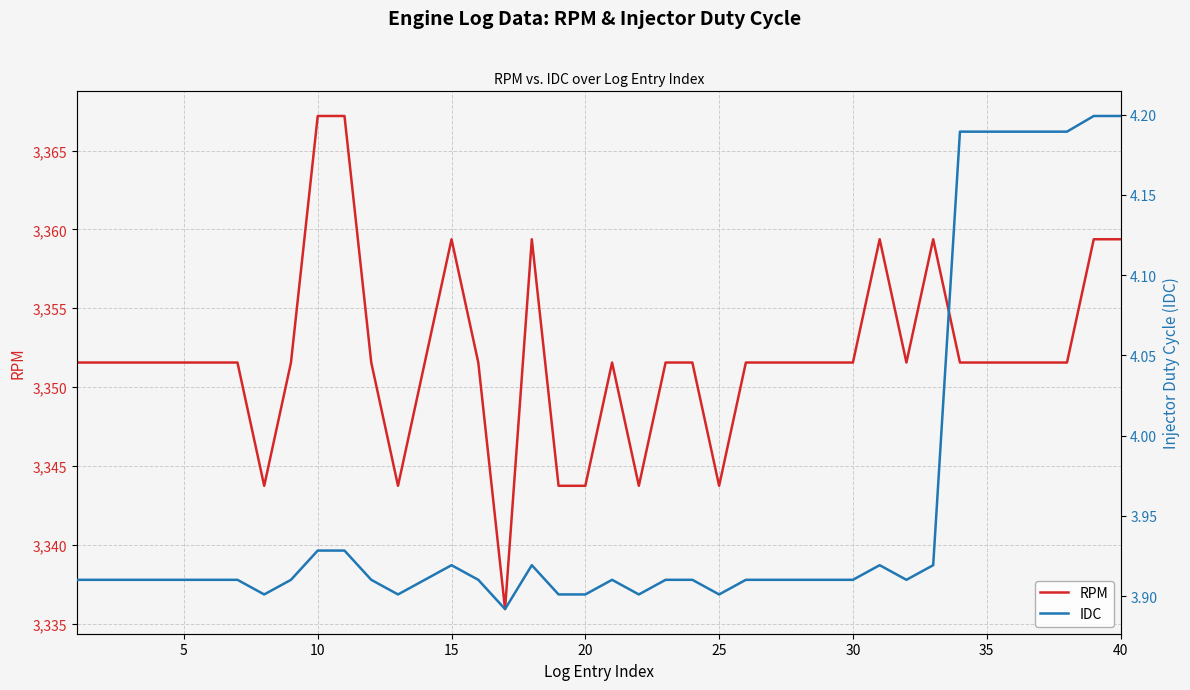

True or false: RPM and IDC intersect in this chart.

False